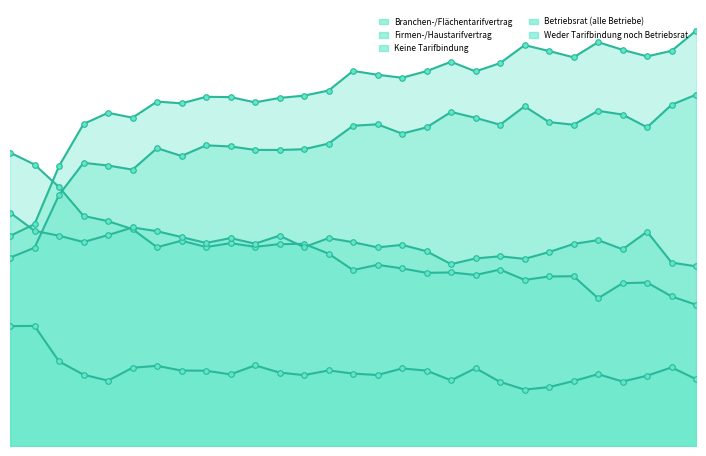

What is the difference between the maximum and minimum values in the Betriebsrat (alle Betriebe) series?

8.6